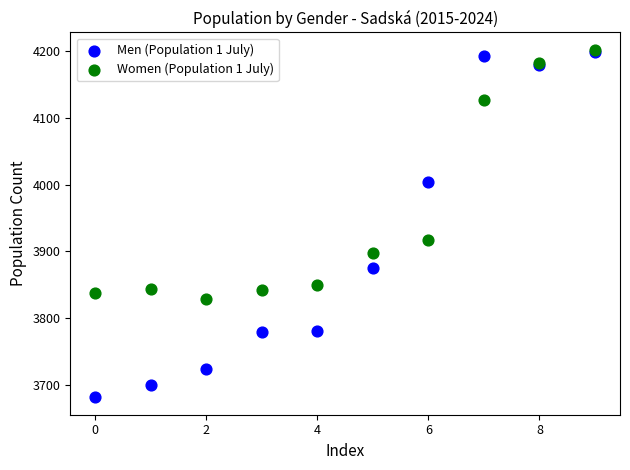

Which series contains the lowest Y value?

Men (Population 1 July)